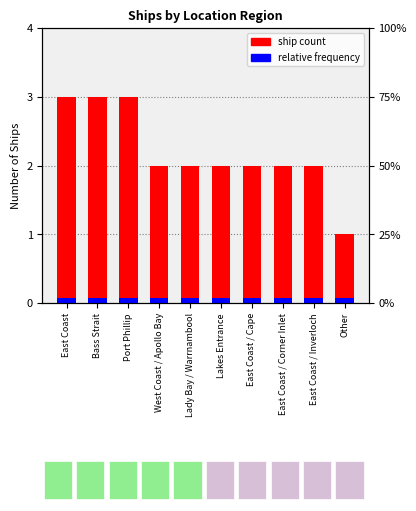

The ship count series shows 0.5 at Other. True or false?

False